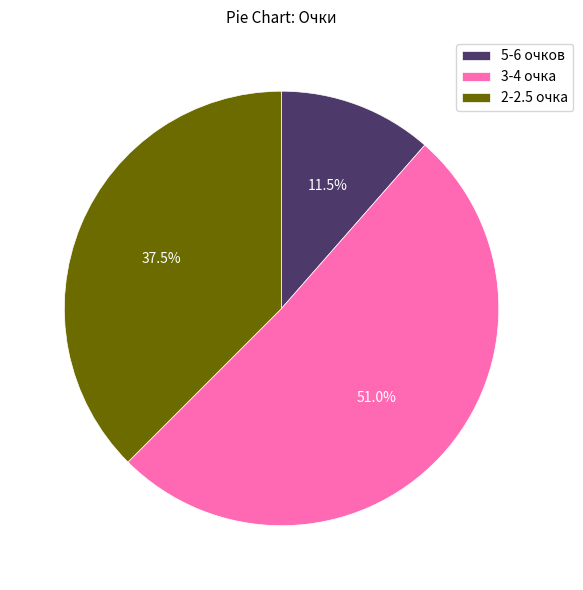

What percentage is NOT represented by 2-2.5 очка?

62.5%